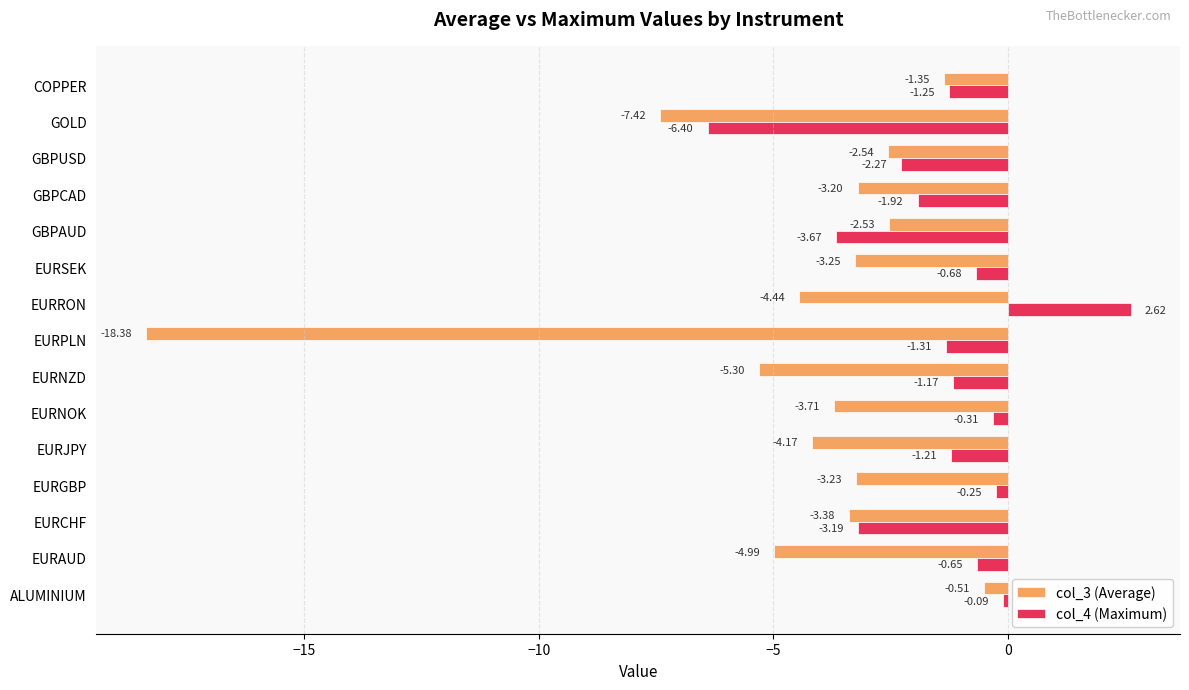

How many values in the col_3 (Average) series exceed -3?

4